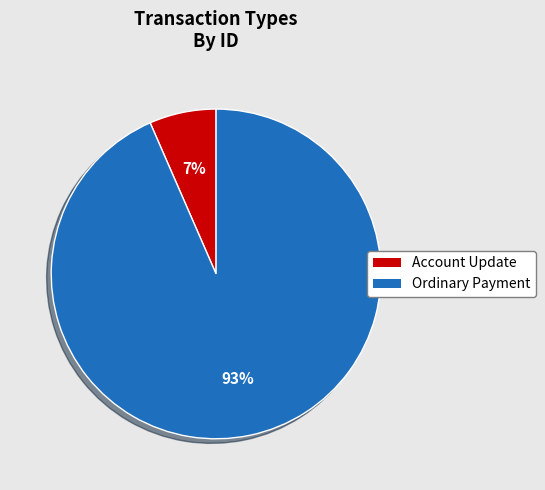

Does any single category account for the majority?

Yes